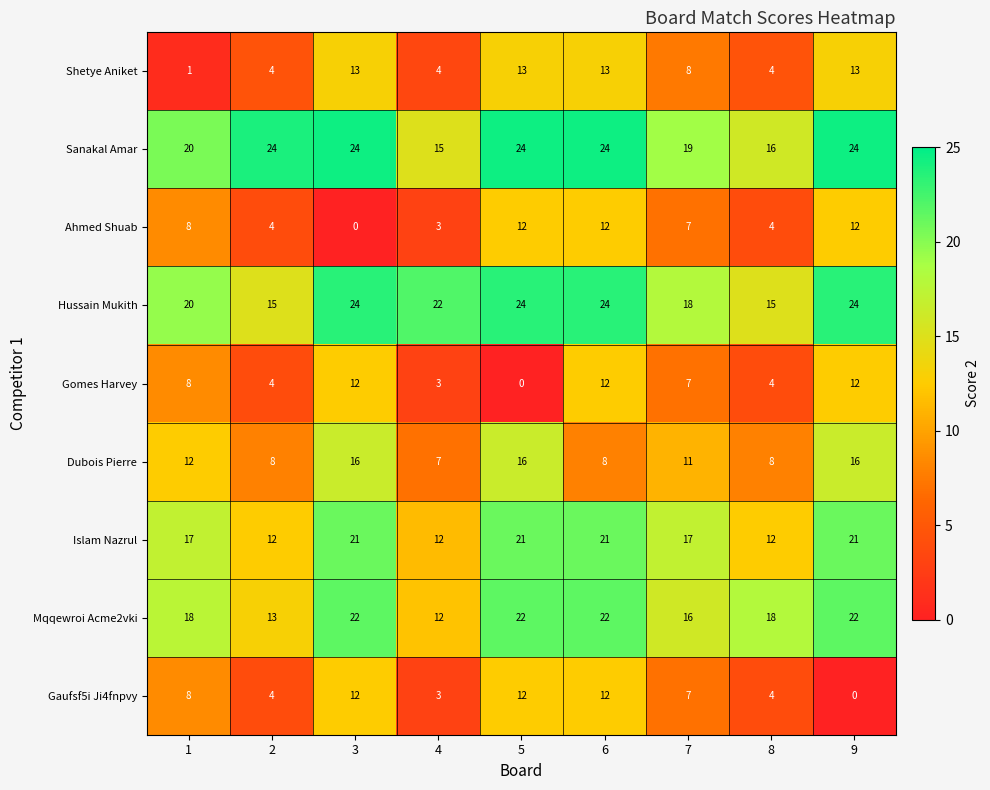

What is the lowest value of the Hussain Mukith series?

15